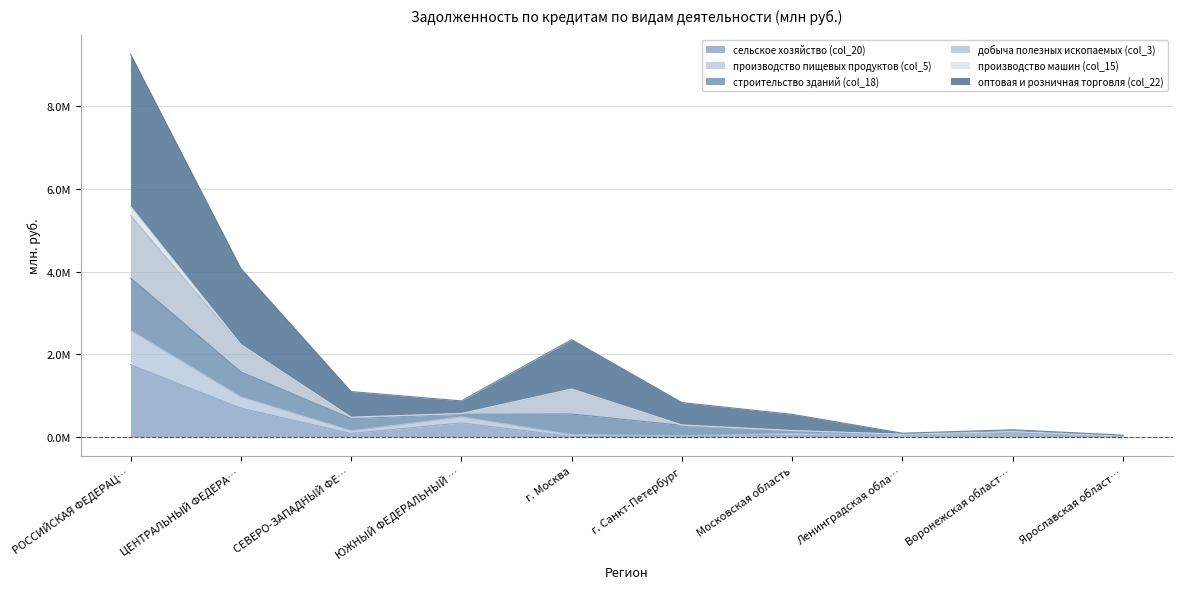

True or false: сельское хозяйство (col_20) and производство пищевых продуктов (col_5) intersect in this chart.

False